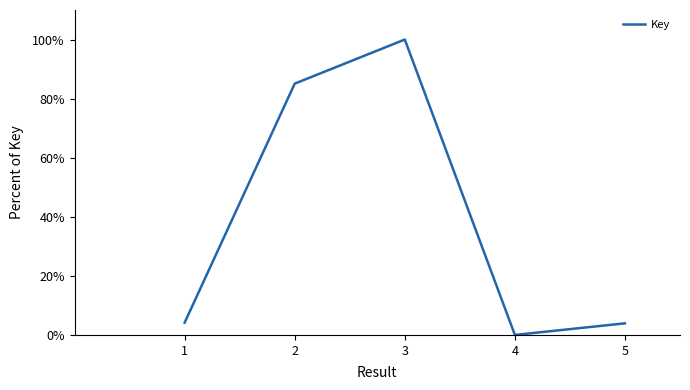

Approximately how many times larger is the value at 2 compared to 1?

20.5